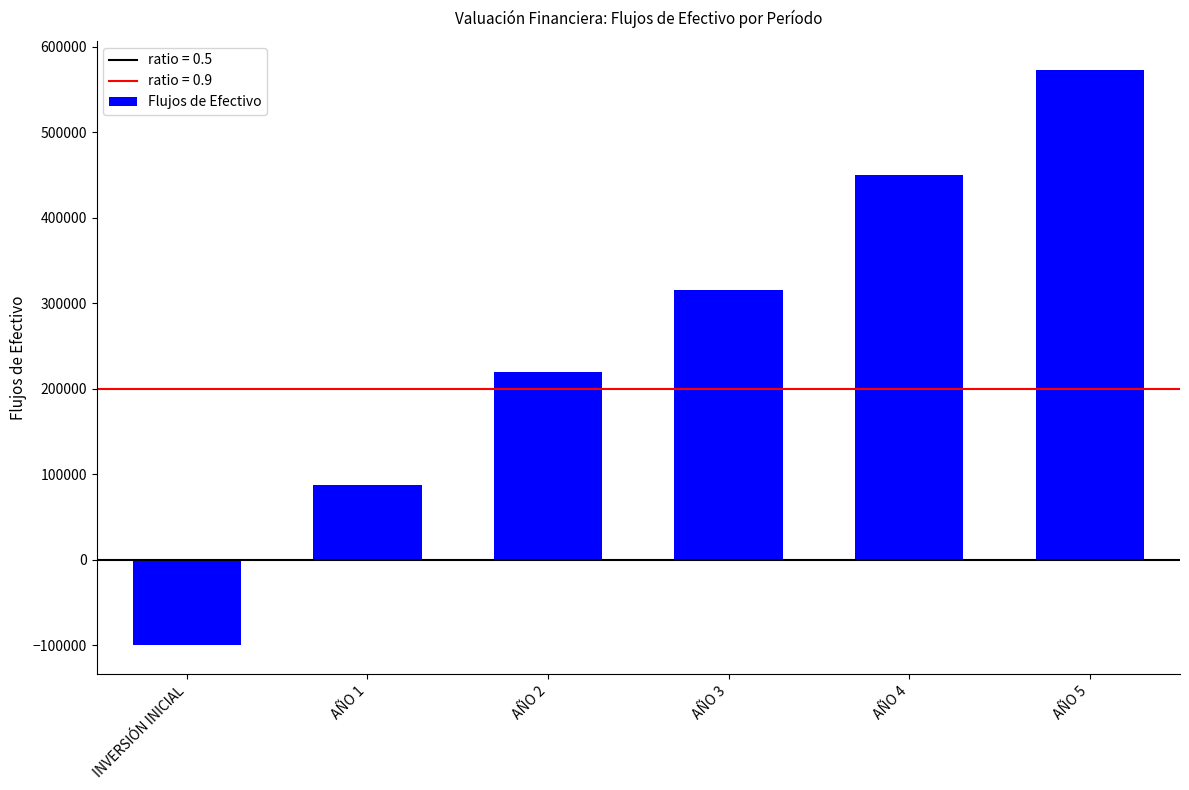

What is the difference between the maximum and second lowest values?

484873.7